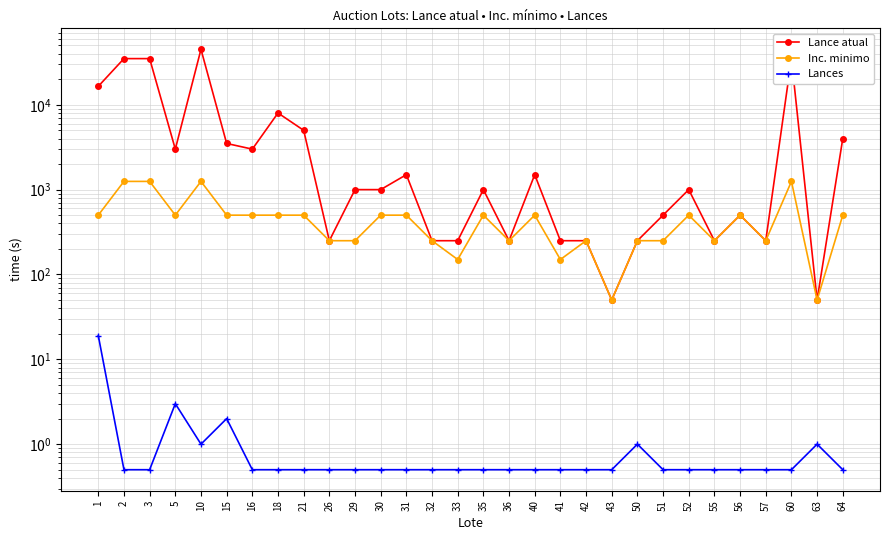

Between 26 and 32, which is larger?

26